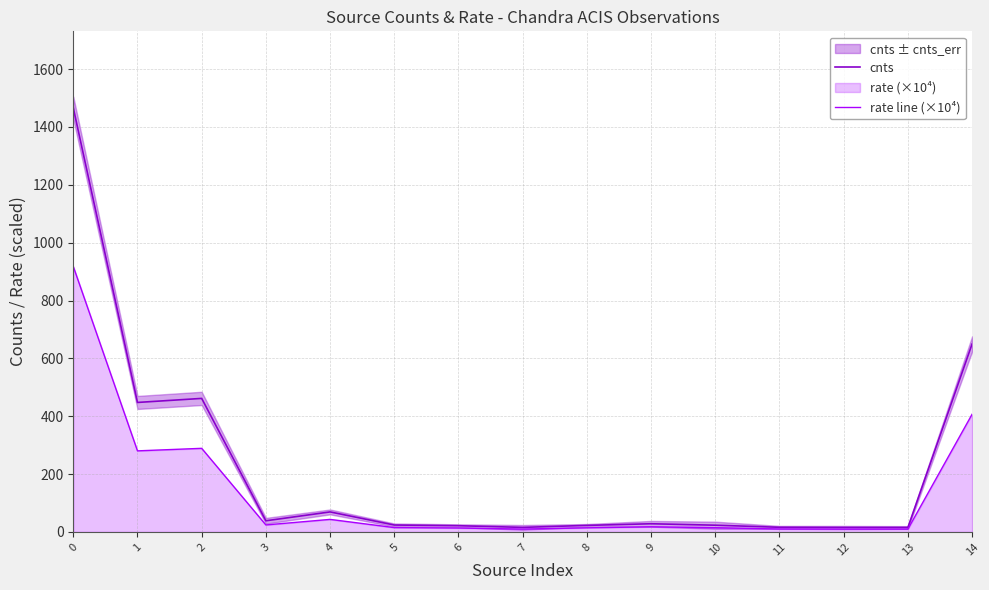

What is the maximum value for cnts?

1466.1